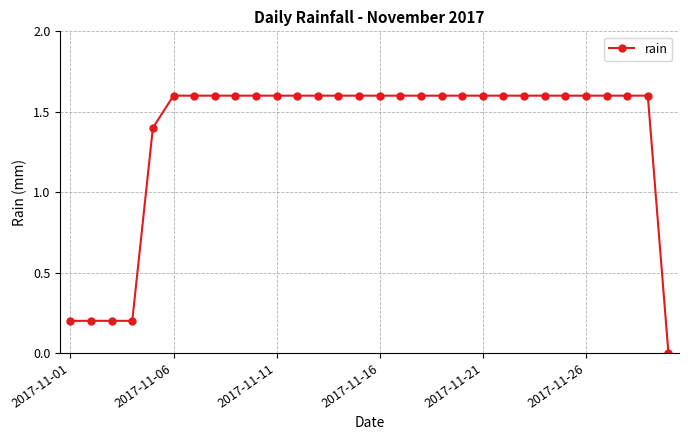

What is the average value?

1.4